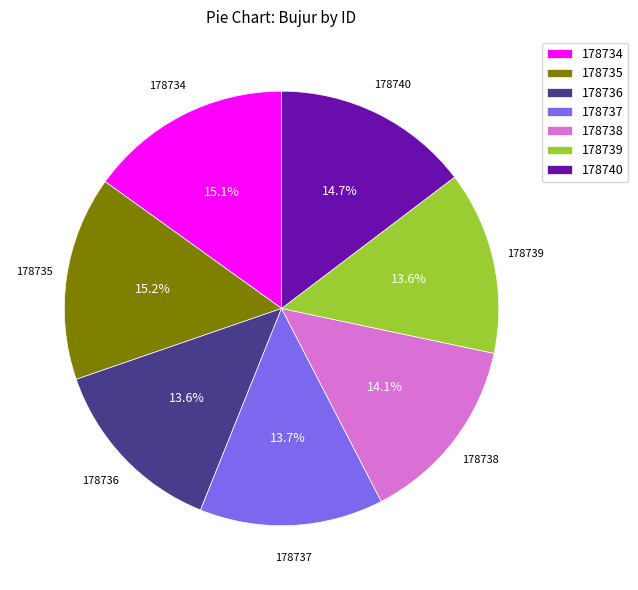

What percentage is the 178737 slice, to the nearest percent?

14%